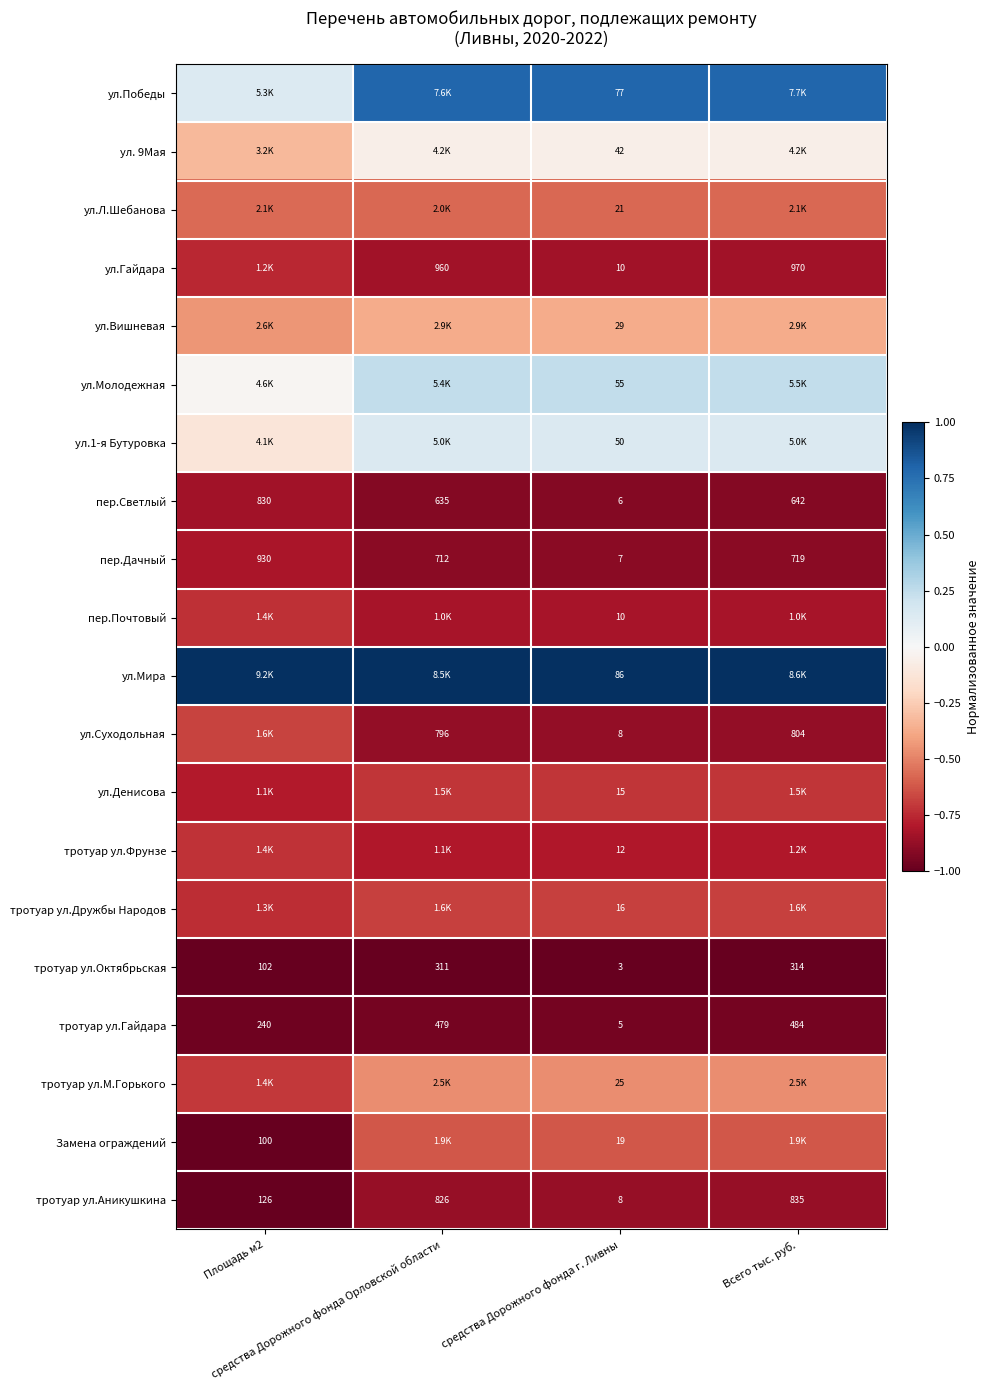

What value does the тротуар ул.М.Горького series have at Площадь м2?

-0.7